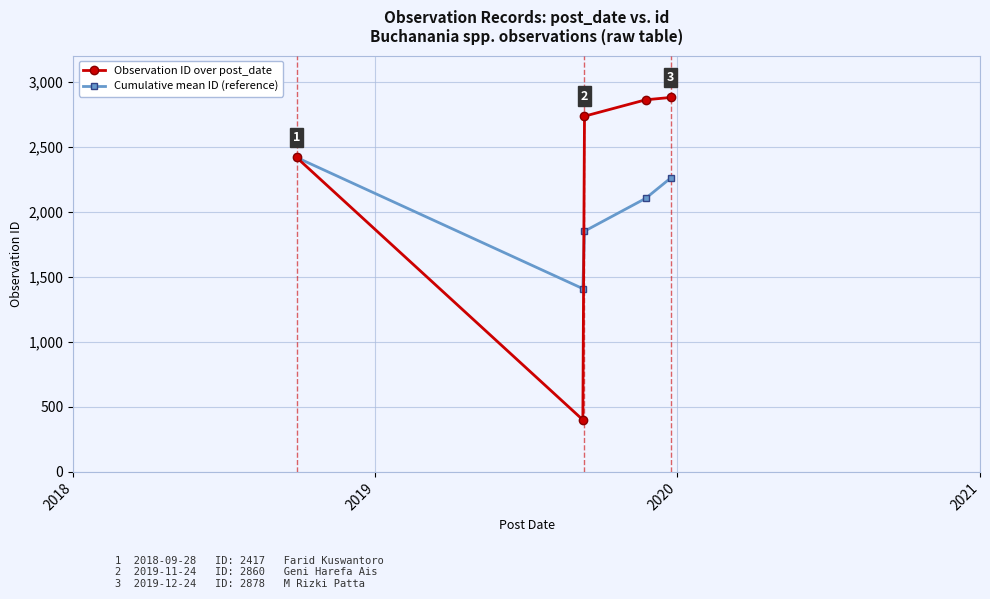

In Observation ID over post_date, how many points are lower than both neighbors (excluding endpoints)?

1